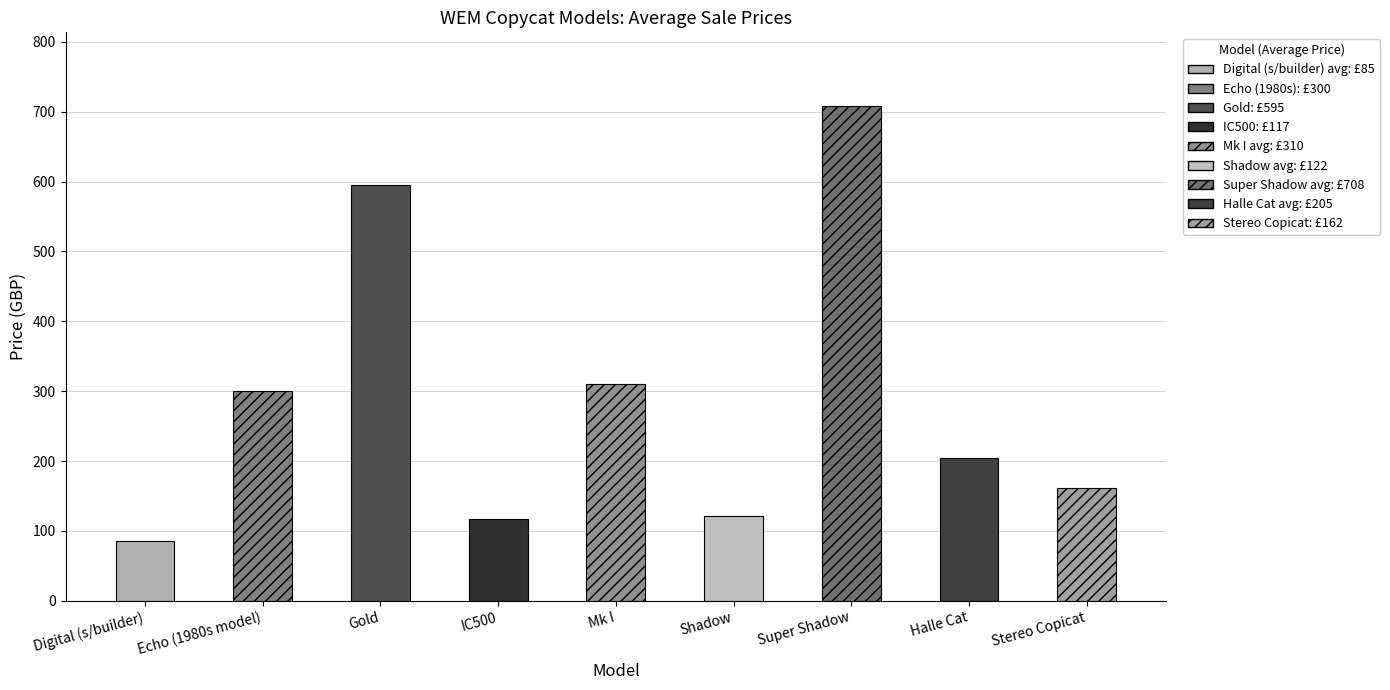

At which category does the chart reach its minimum across all series?

Digital (s/builder)